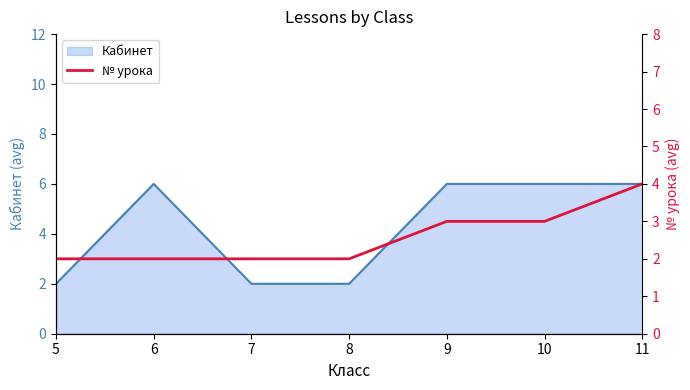

The value of Кабинет at 8 is 2. True or false?

True